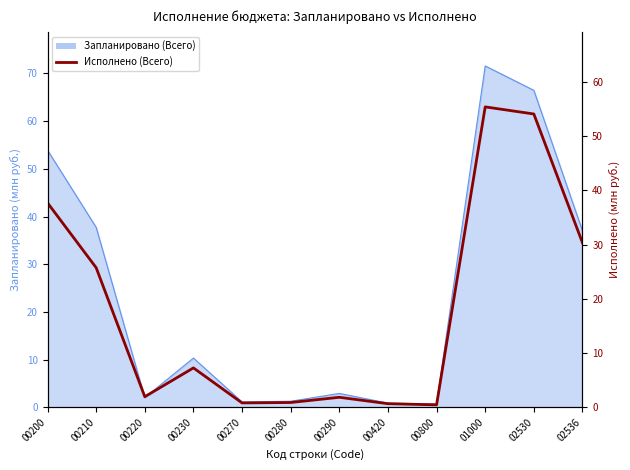

What is the change in value from 00210 to 02536?

+4.6